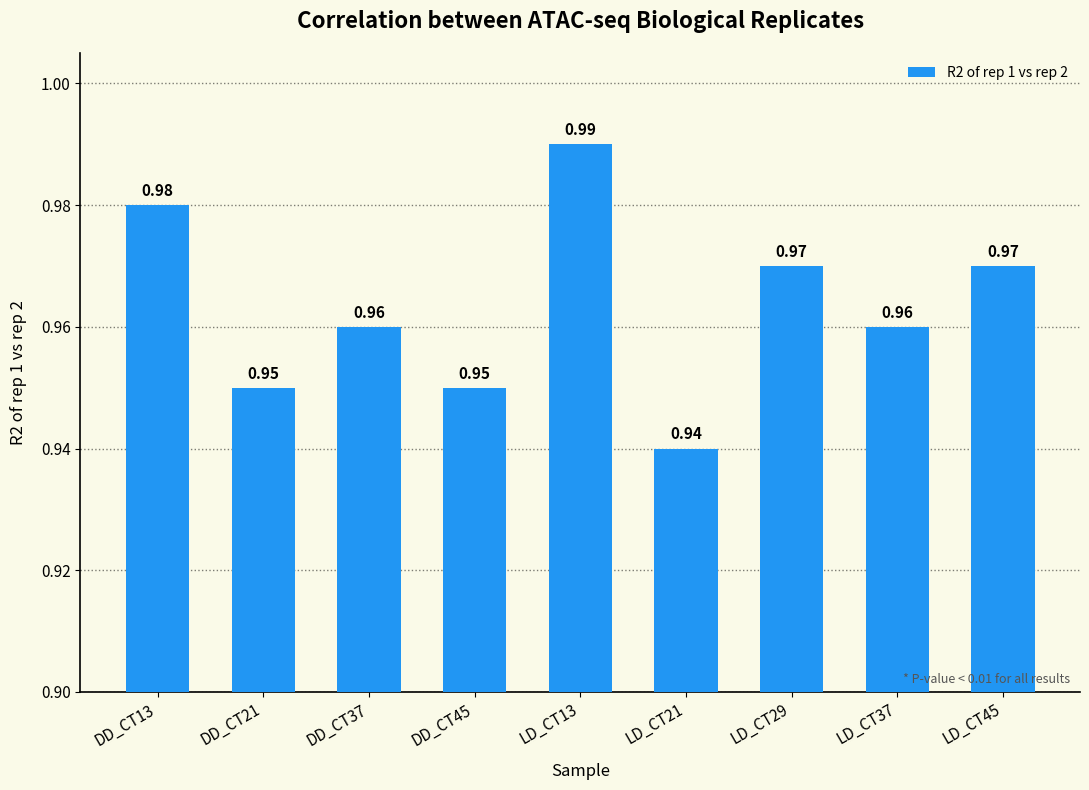

What is the sum of all values?

8.7